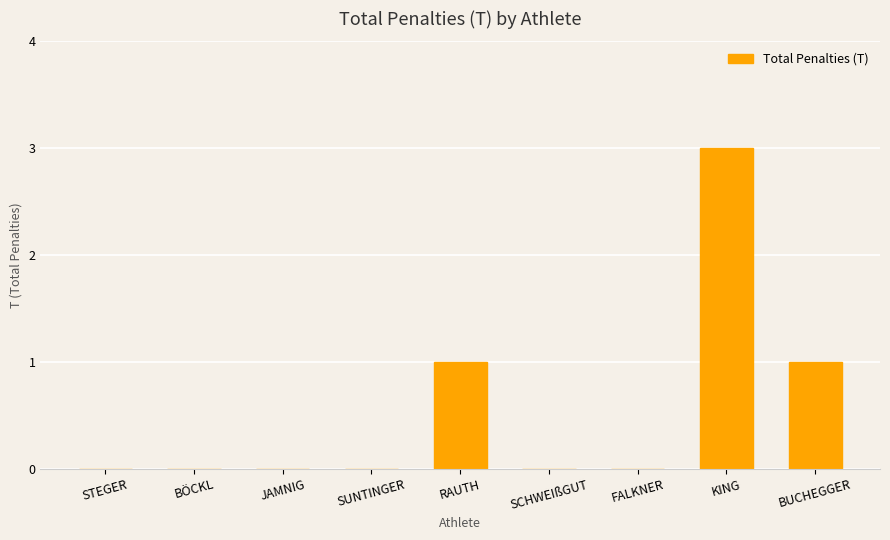

Reading left to right, transcribe all the data shown in this chart.

STEGER=0	BÖCKL=0	JAMNIG=0	SUNTINGER=0	RAUTH=1	SCHWEIßGUT=0	FALKNER=0	KING=3	BUCHEGGER=1